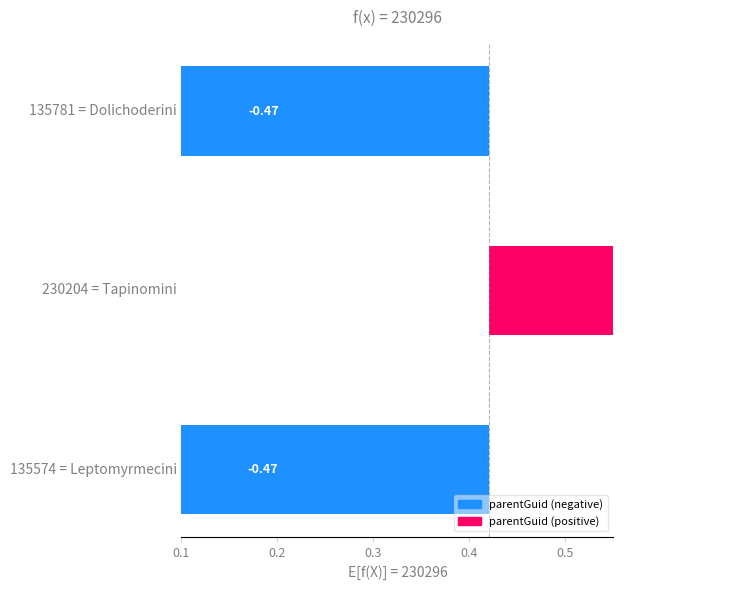

What is the difference between the maximum and second lowest values?

0.9